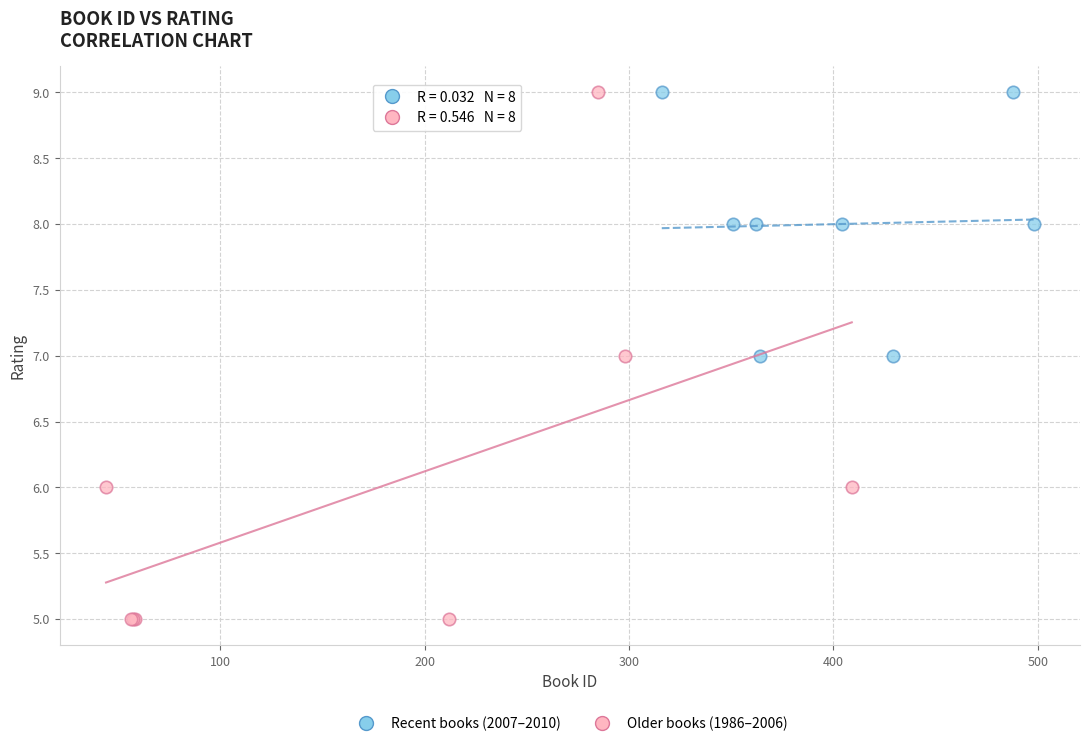

Which series has the largest Y range (max minus min)?

Older books (1986–2006)